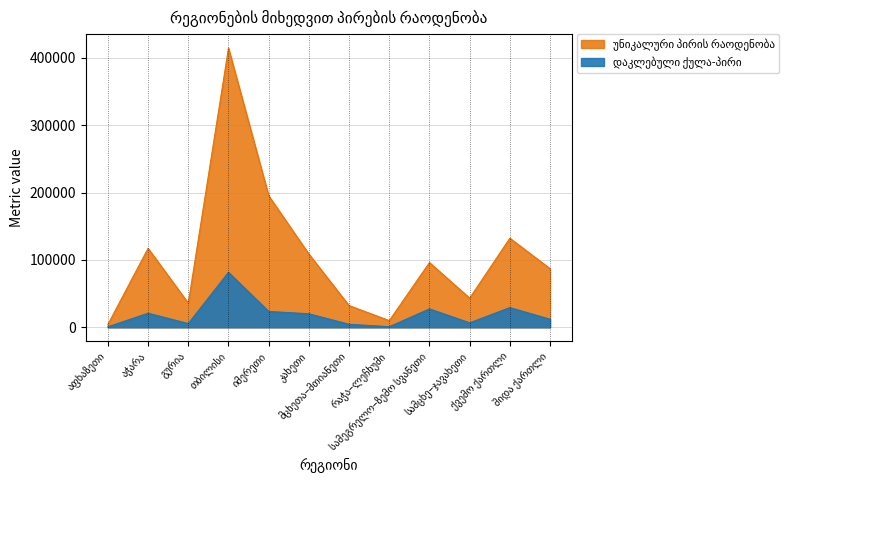

Rank the series by their maximum value, from lowest to highest.

დაკლებული ქულა-პირი, უნიკალური პირის რაოდენობა